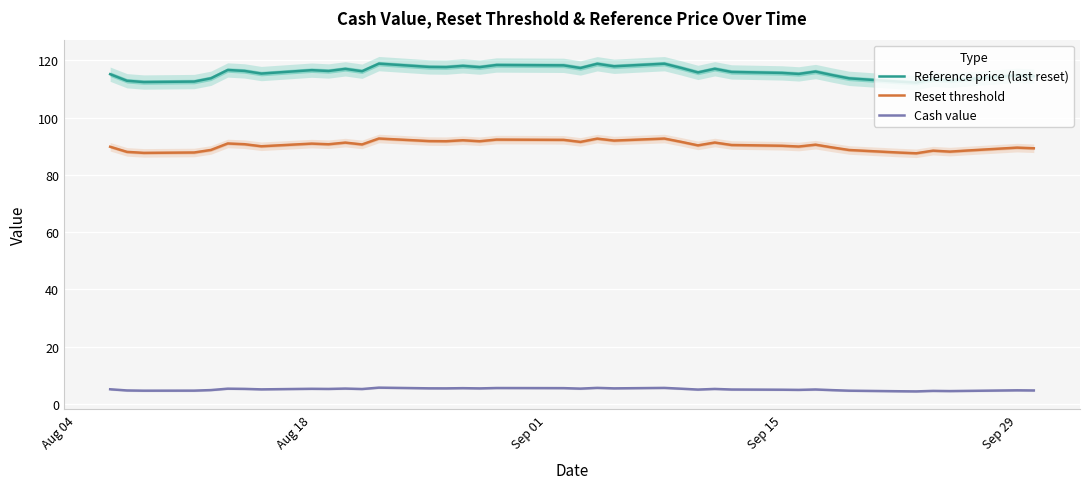

True or false: Reset threshold and Reference price (last reset) cross at least once.

False